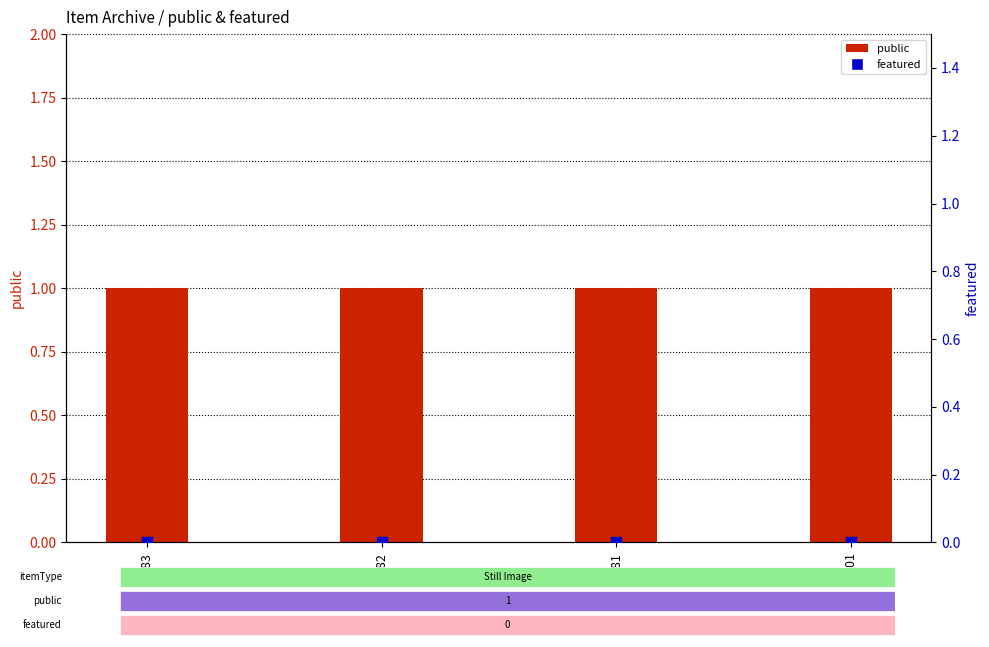

Which series has the largest total across all categories?

public